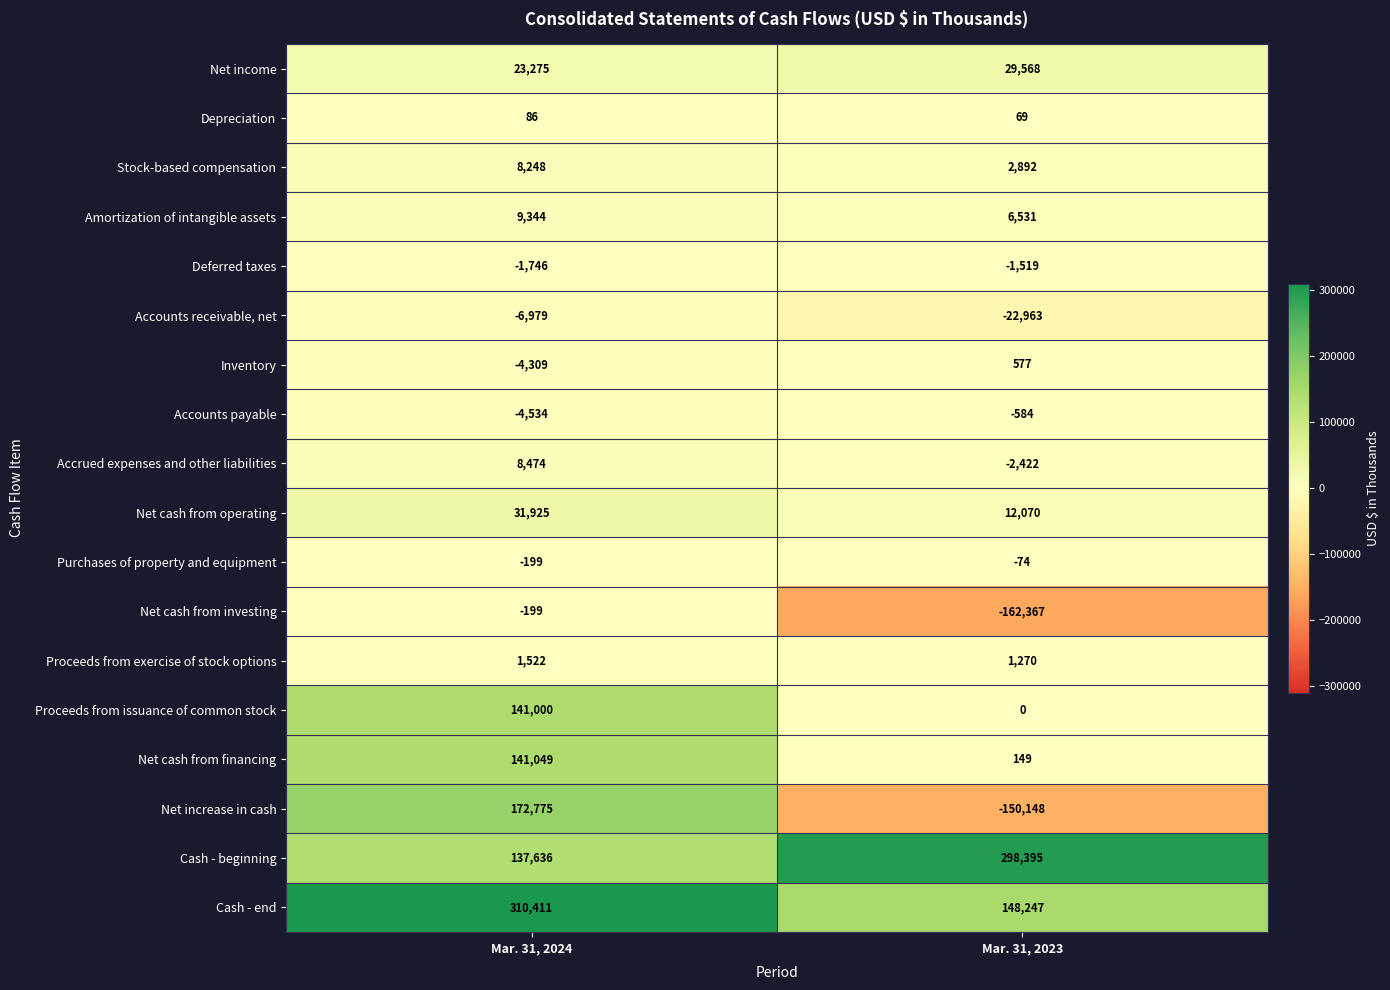

Read the Accounts payable value at Mar. 31, 2023, to the nearest 100.

-600